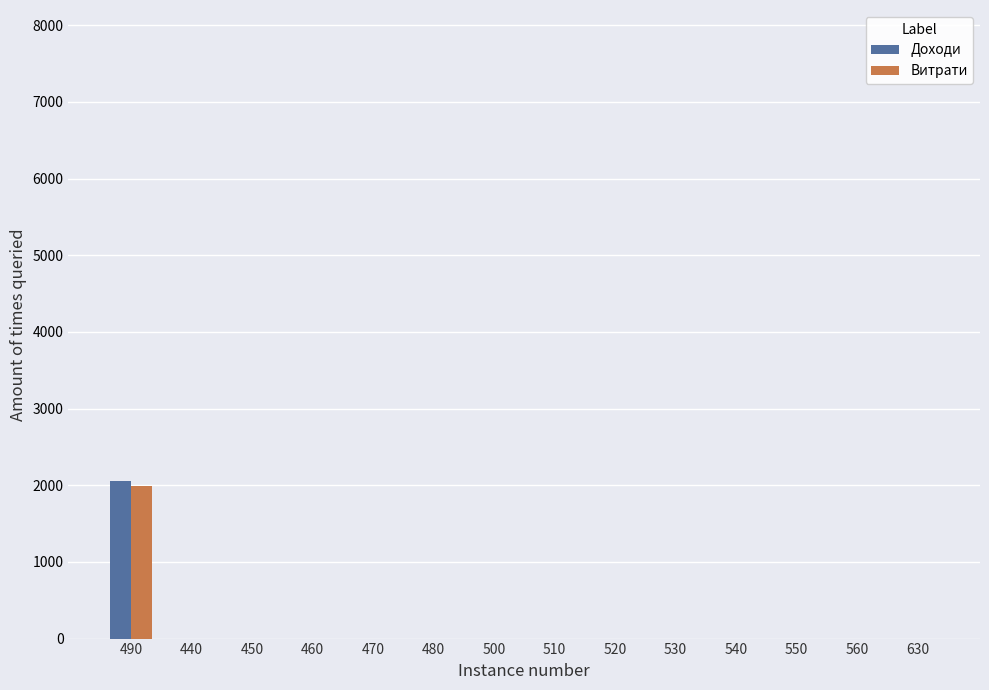

At which category is the sum across all series the highest?

490